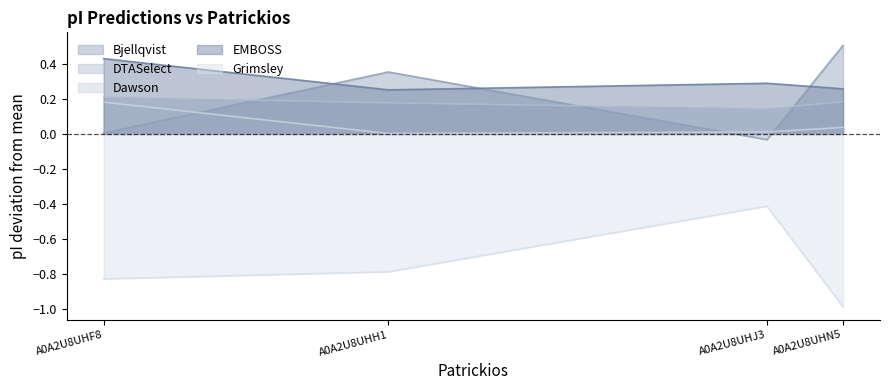

What is the difference between the highest and lowest values at A0A2U8UHN5?

1.5